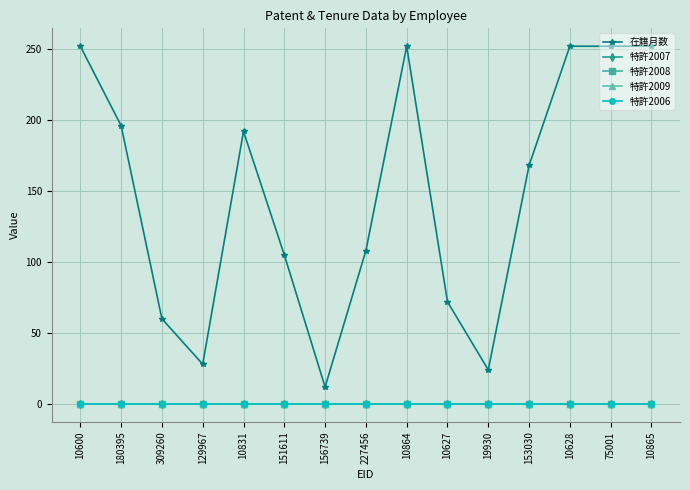

Does the chart have visible grid lines?

Yes